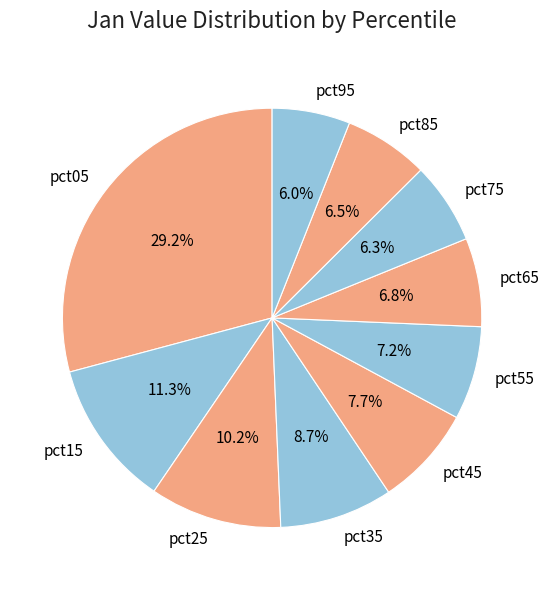

The pct15 slice represents 1% of the pie. True or false?

False